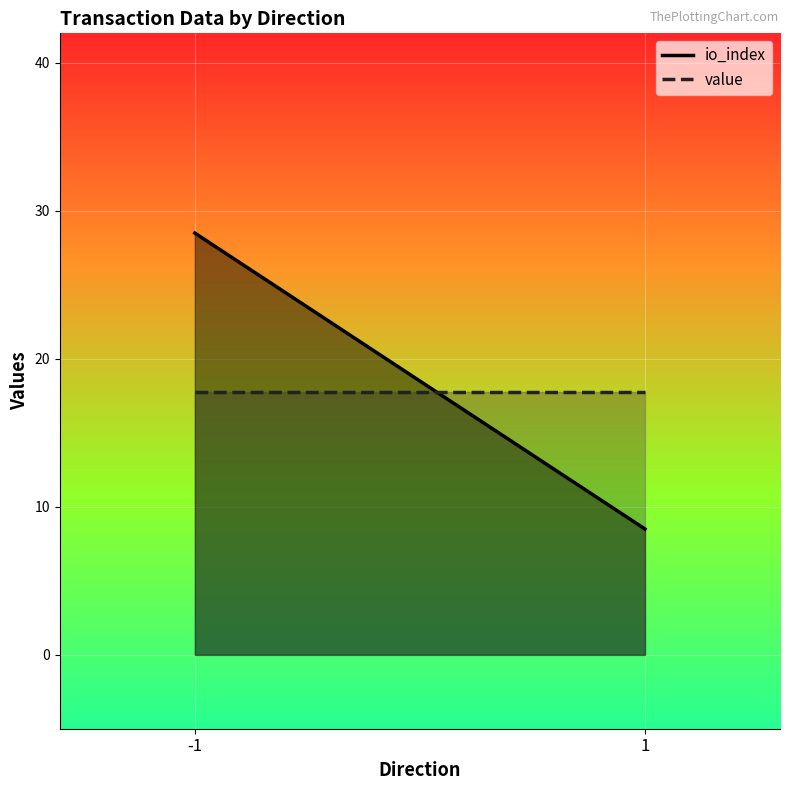

How many lines are shown in the chart?

2